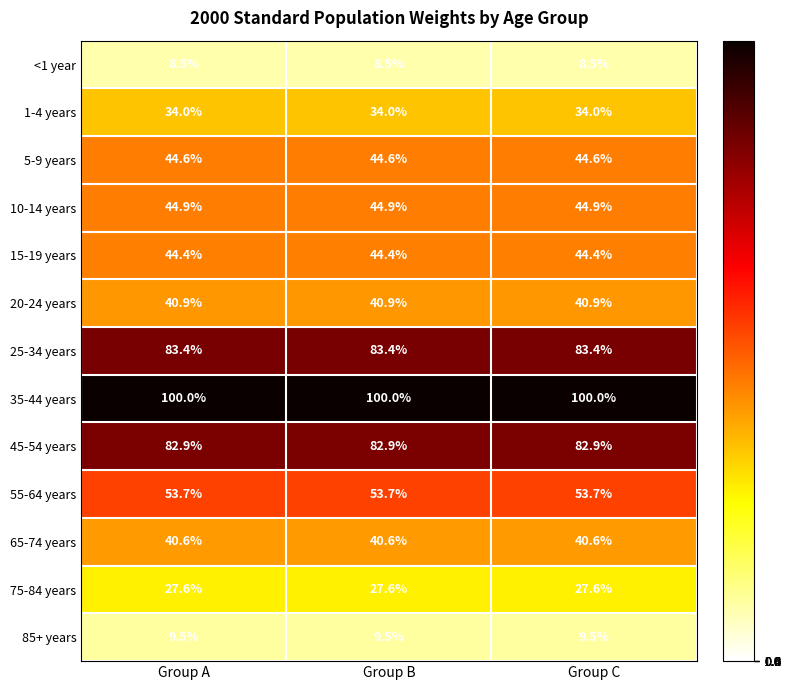

Is it true that 55-64 years equals 30.5 at Group C?

False